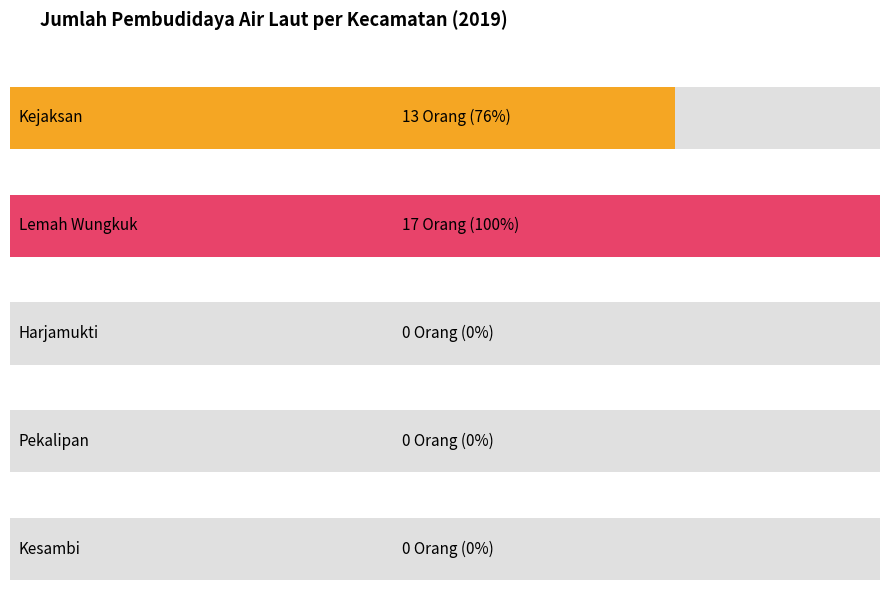

Count the values in the range 0 to 13.

4